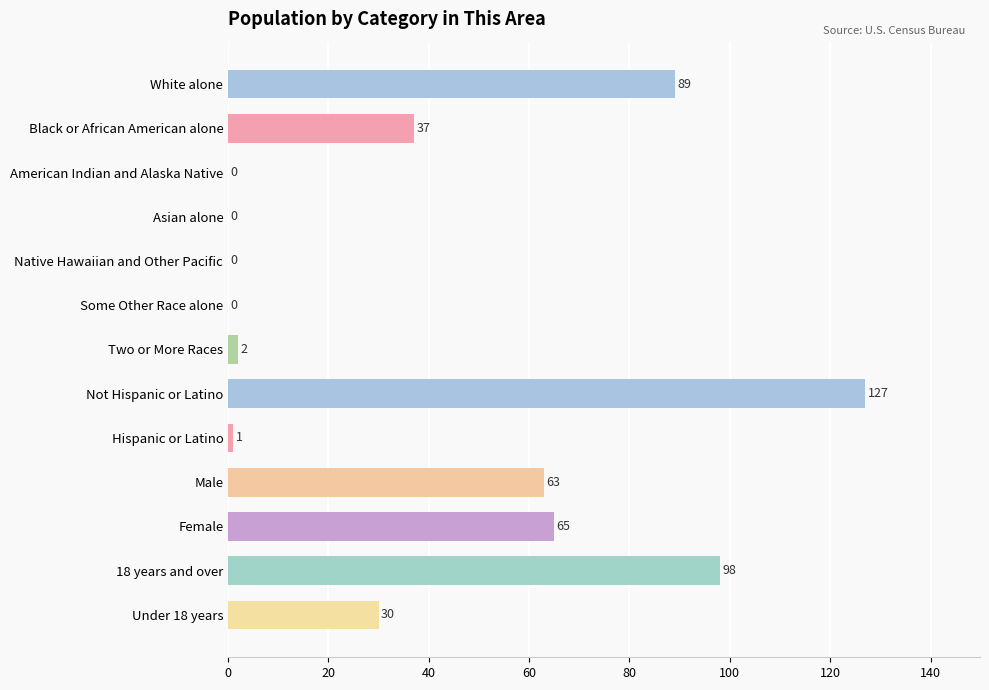

At which category does the chart reach its peak across all series?

Not Hispanic or Latino